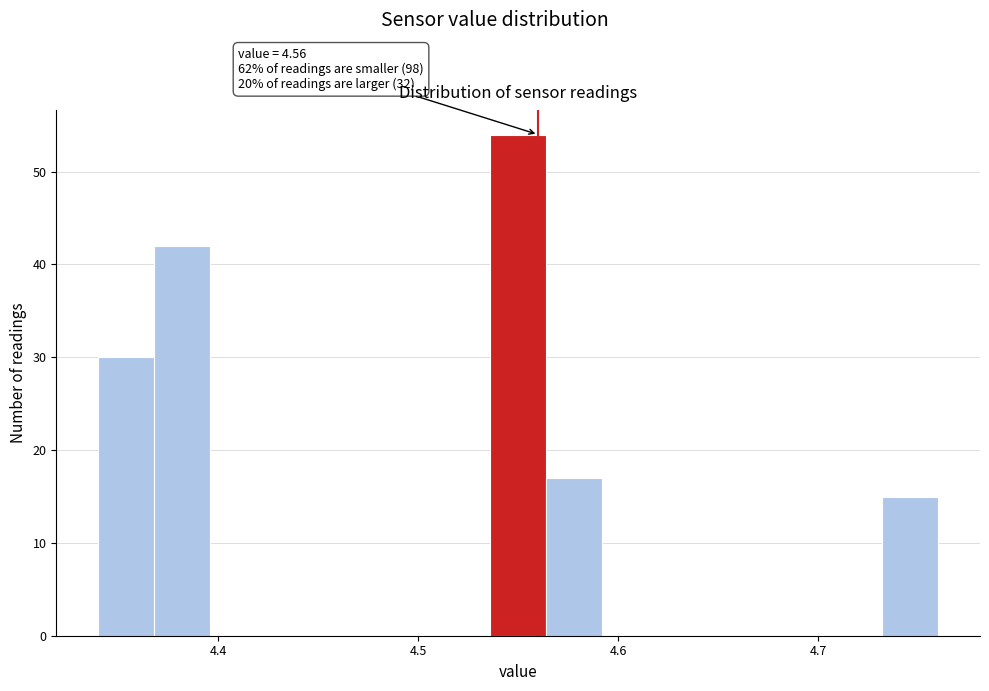

Around what value on the x-axis is the tallest bar? Give the approximate position of its centre, as read against the axis.

4.55